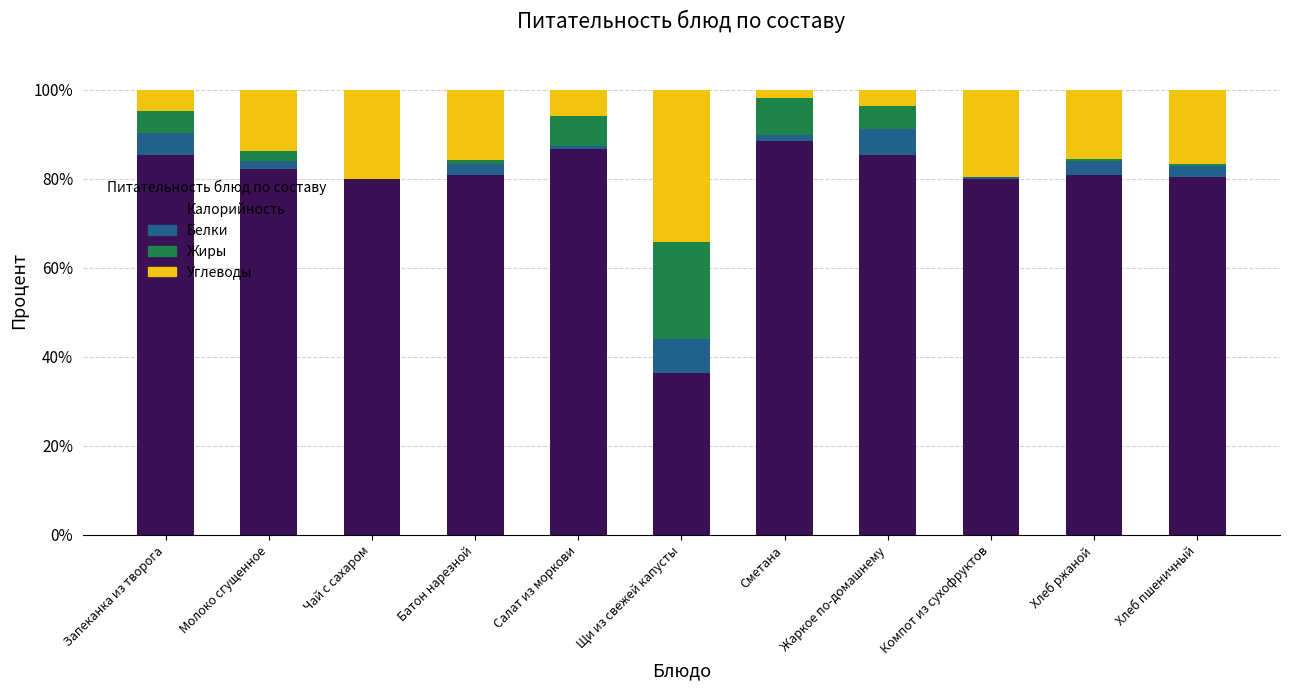

Read the Калорийность value at Запеканка из творога.

85.3